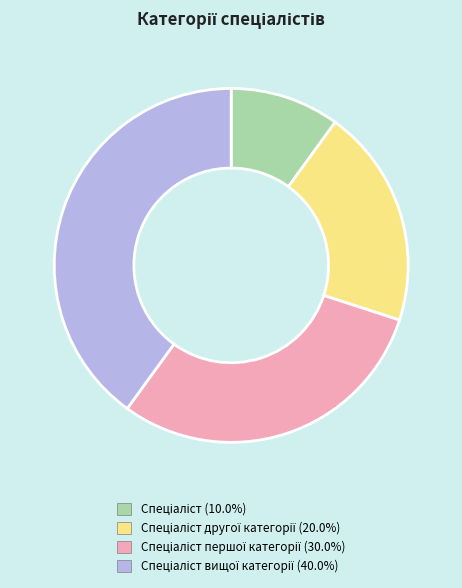

Is there any slice that represents more than half of the pie?

No